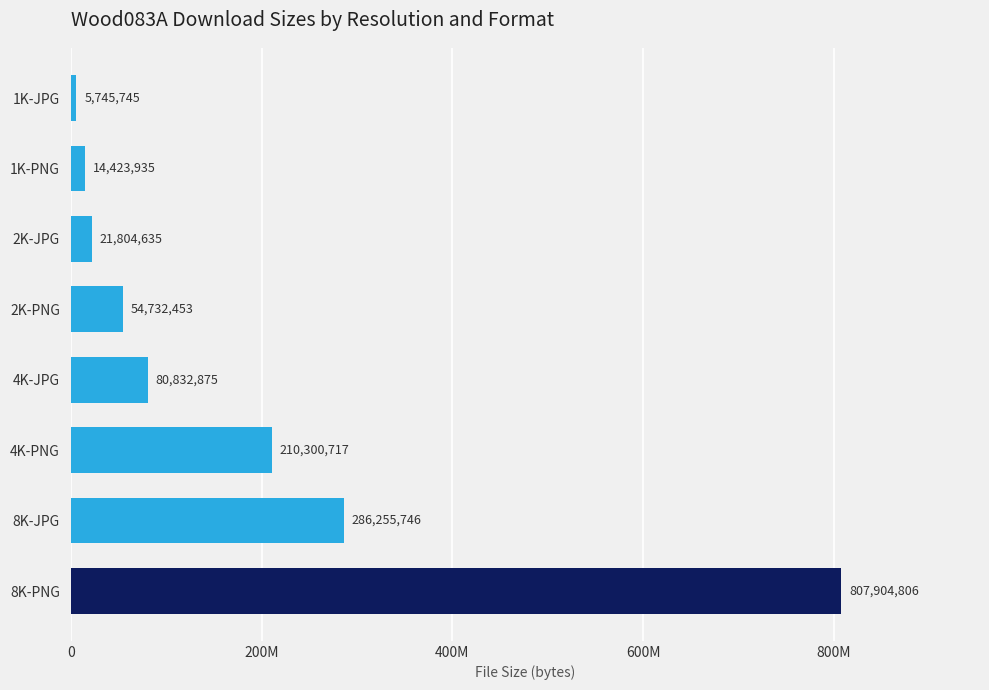

Does the chart contain any negative values?

No